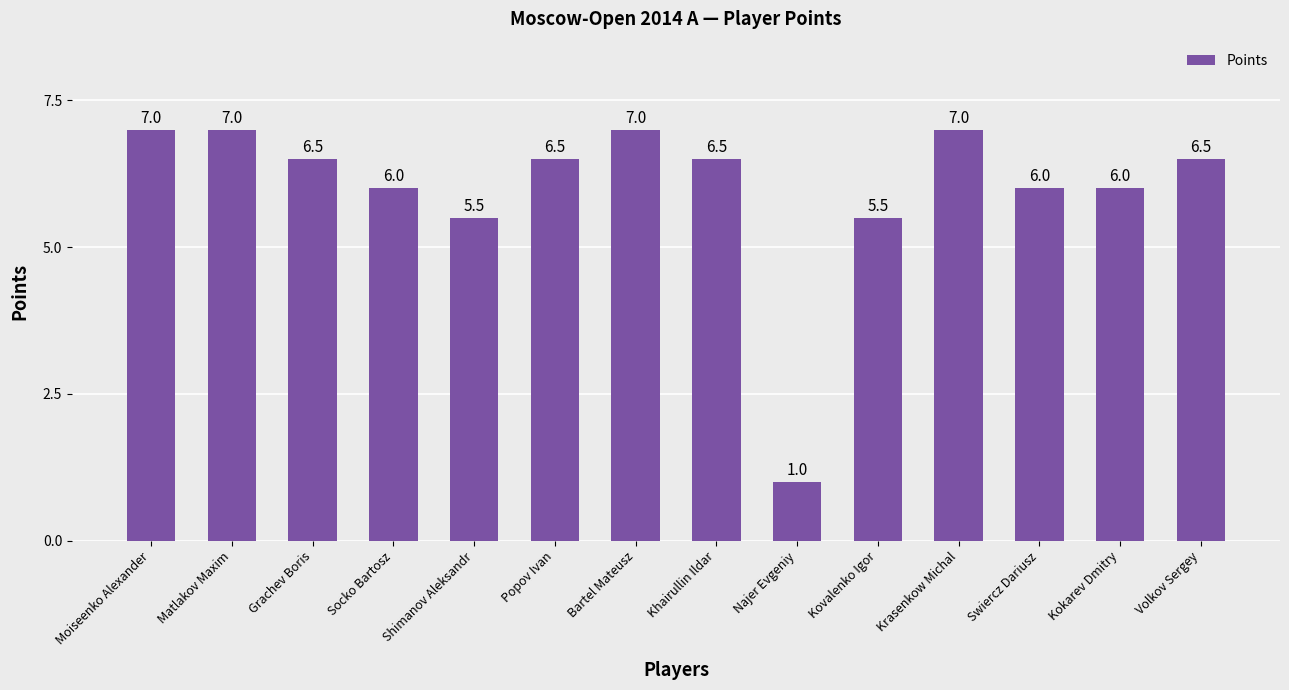

What is the average value?

6.0